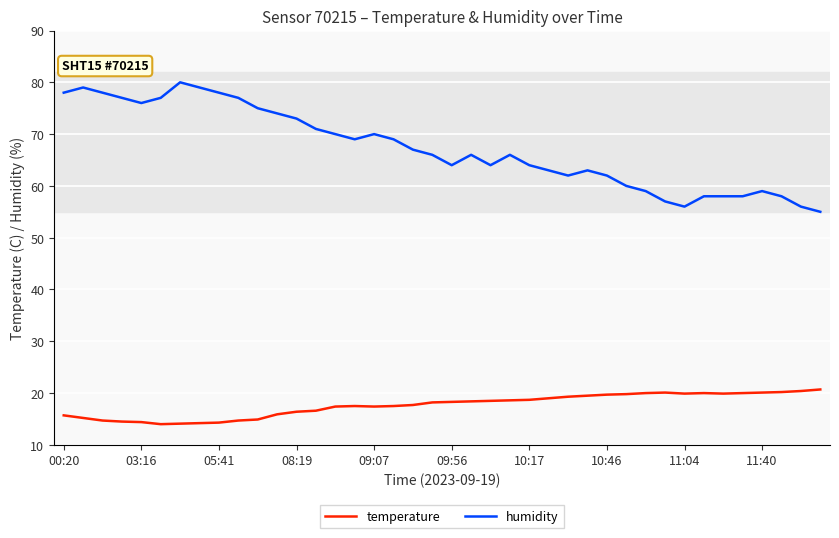

Which series has the largest total across all categories?

humidity